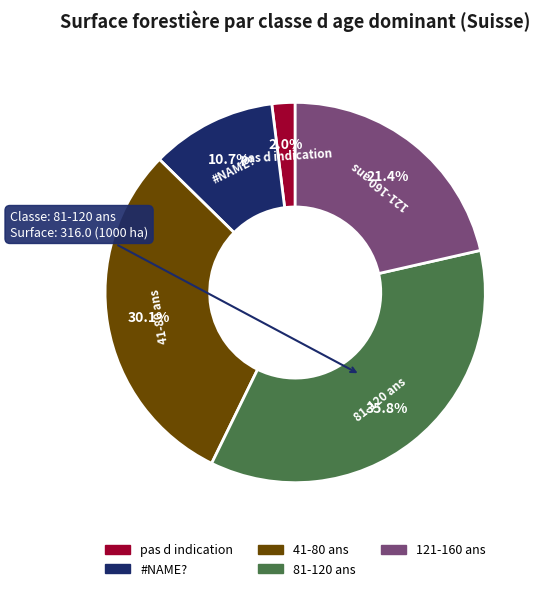

Rank the categories by value from lowest to highest.

pas d indication, #NAME?, 121-160 ans, 41-80 ans, 81-120 ans